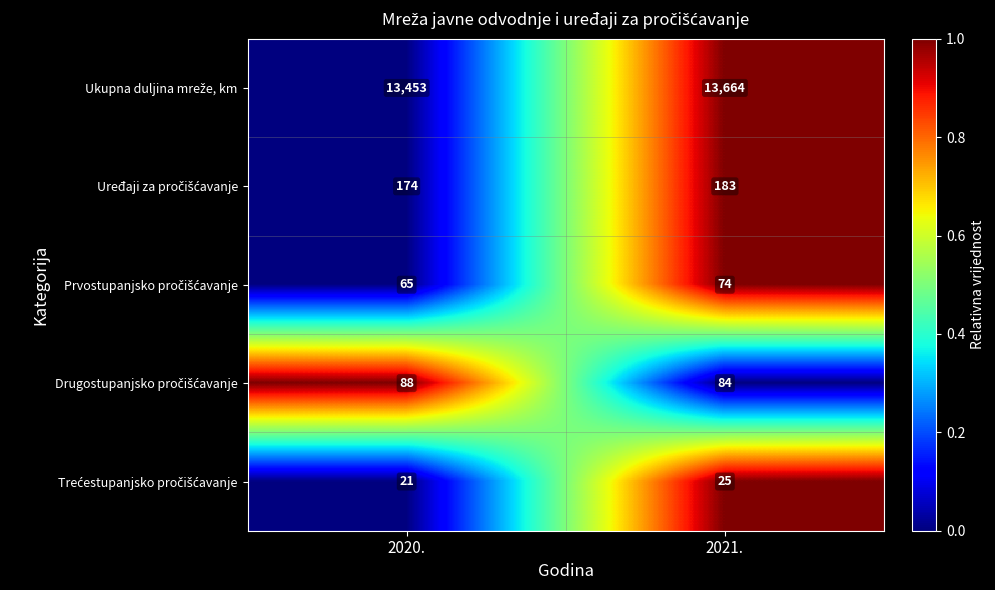

How many data points does each series have?

2